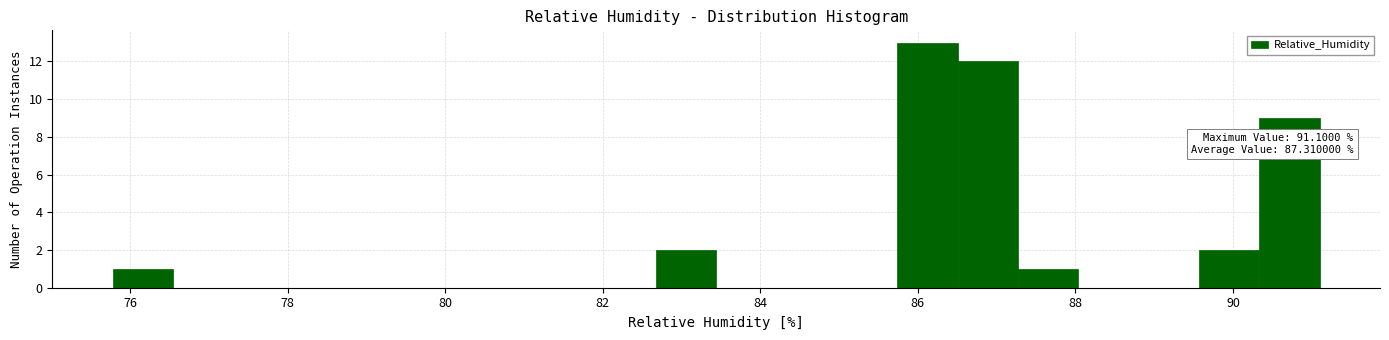

Read against the x-axis, roughly where is the centre of the tallest bar?

86.2